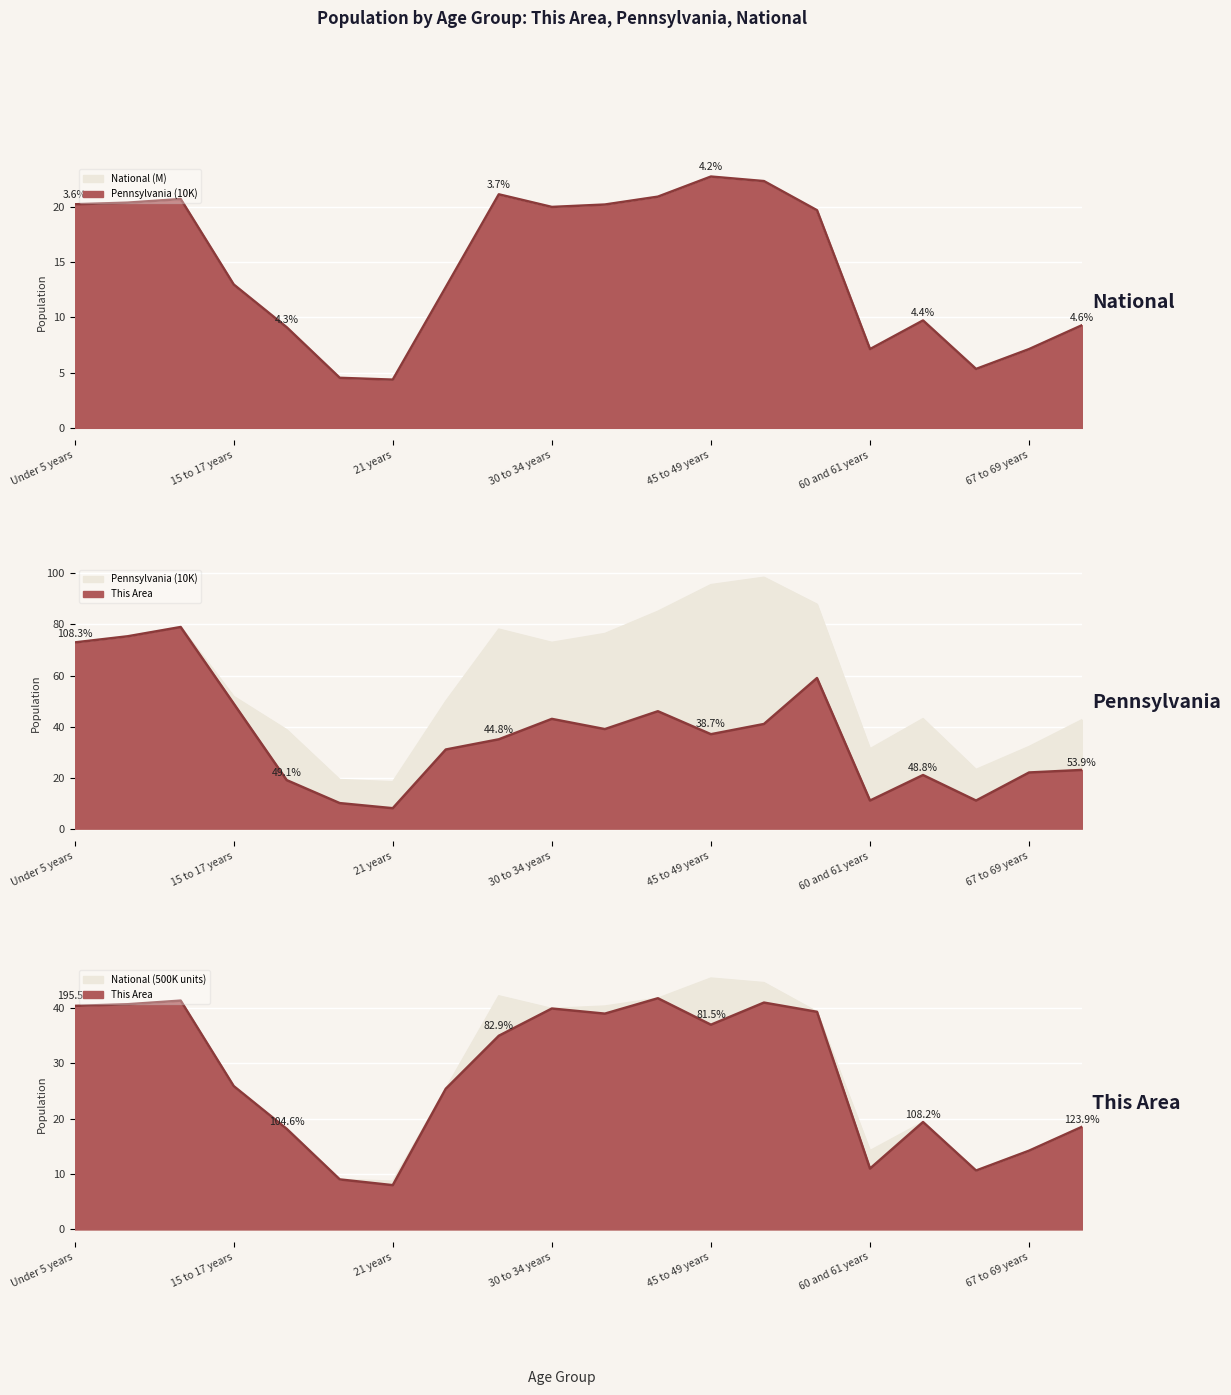

Reading left to right, list all the values displayed in this chart.

This Area: 73.0	75.4	79.0	49.0	19.0	10.0	8.0	31.0	35.0	43.0	39.0	46.0	37.0	41.0	59.0	11.0	21.0	11.0	22.0	23.0
Pennsylvania: 73.0	75.4	79.1	51.8	38.7	19.2	18.3	49.9	78.2	73.0	76.4	85.1	95.6	98.5	87.9	31.3	43.1	23.2	32.1	42.7
National: 20.2	20.3	20.7	13.0	9.1	4.5	4.4	12.7	21.1	20.0	20.2	20.9	22.7	22.3	19.7	7.1	9.7	5.3	7.1	9.3